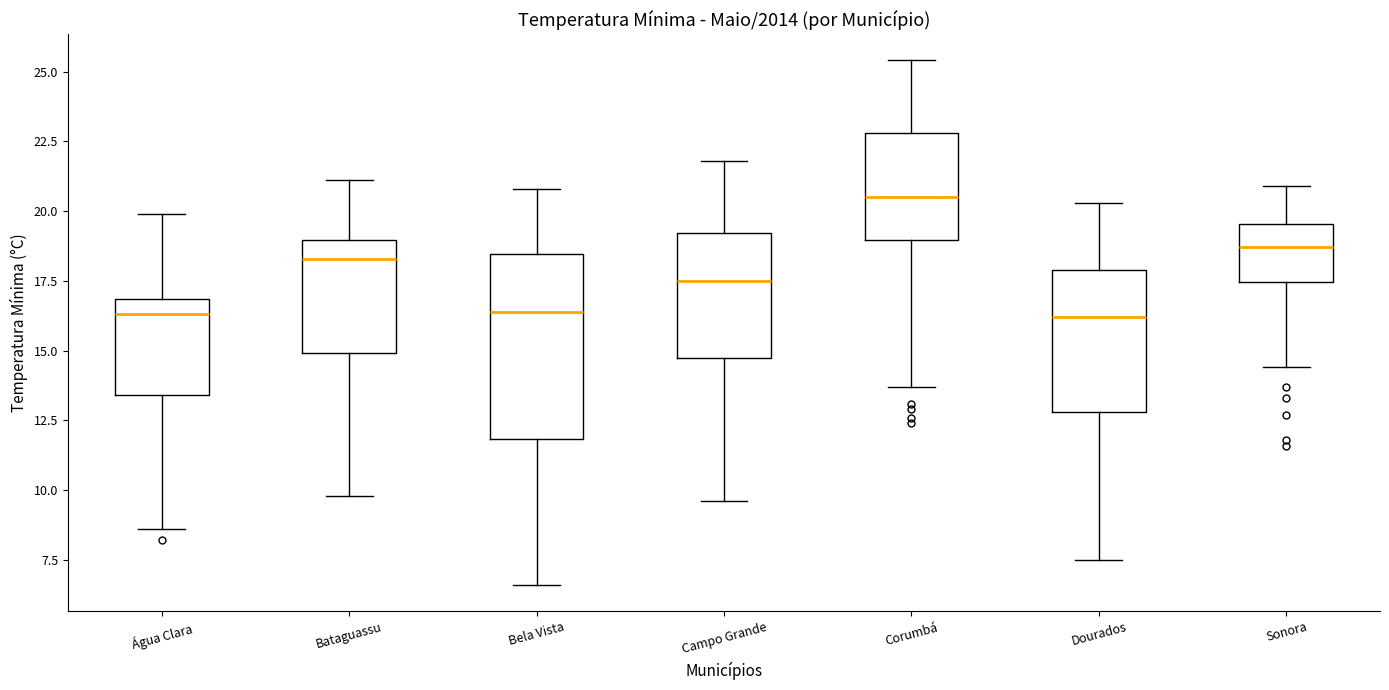

Comparing the boxes themselves (not the whiskers), which one is the tallest?

Bela Vista